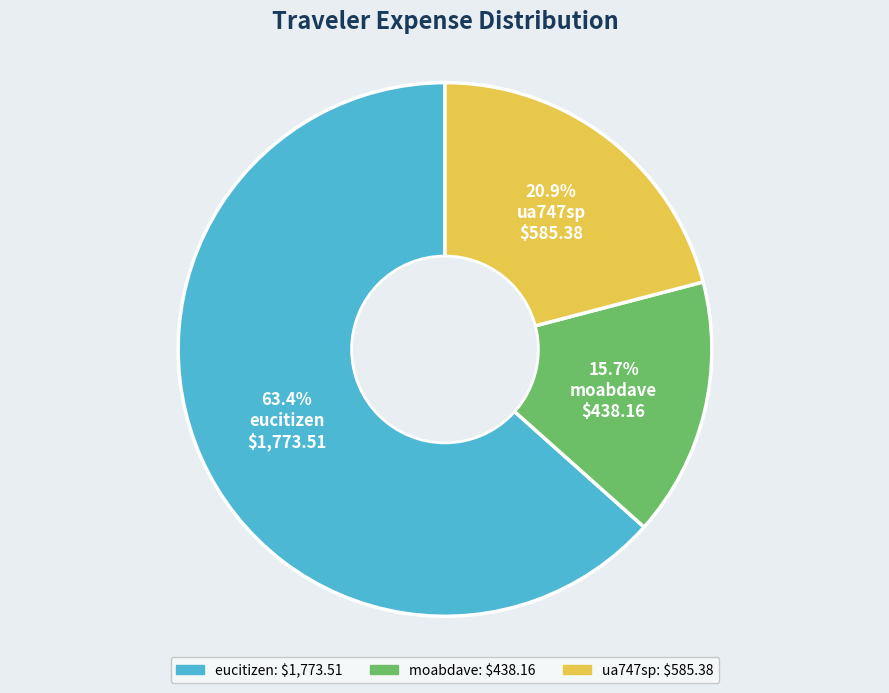

How much of the chart is everything except ua747sp?

79.1%